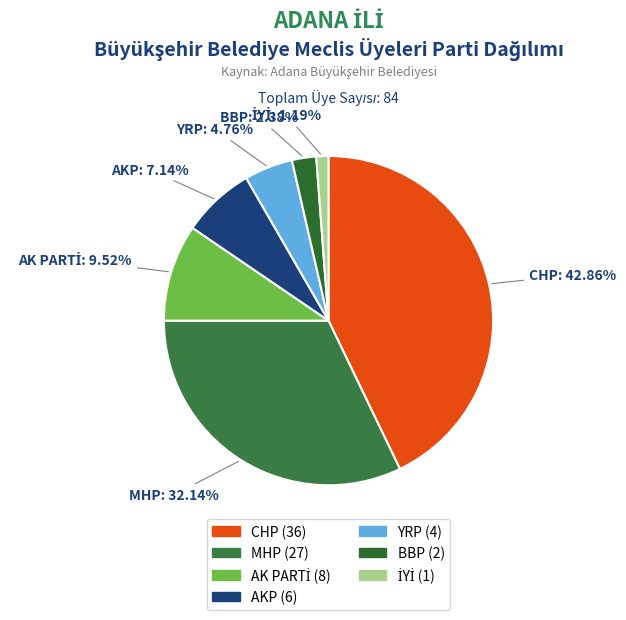

What is the largest slice in the pie chart?

CHP